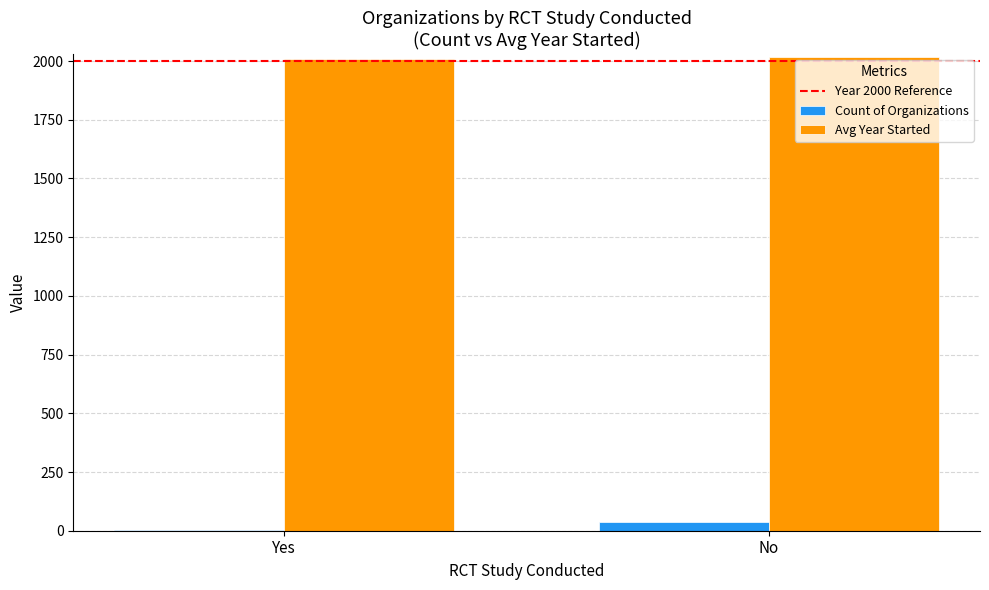

The Avg Year Started series shows 2016.4 at No. True or false?

True